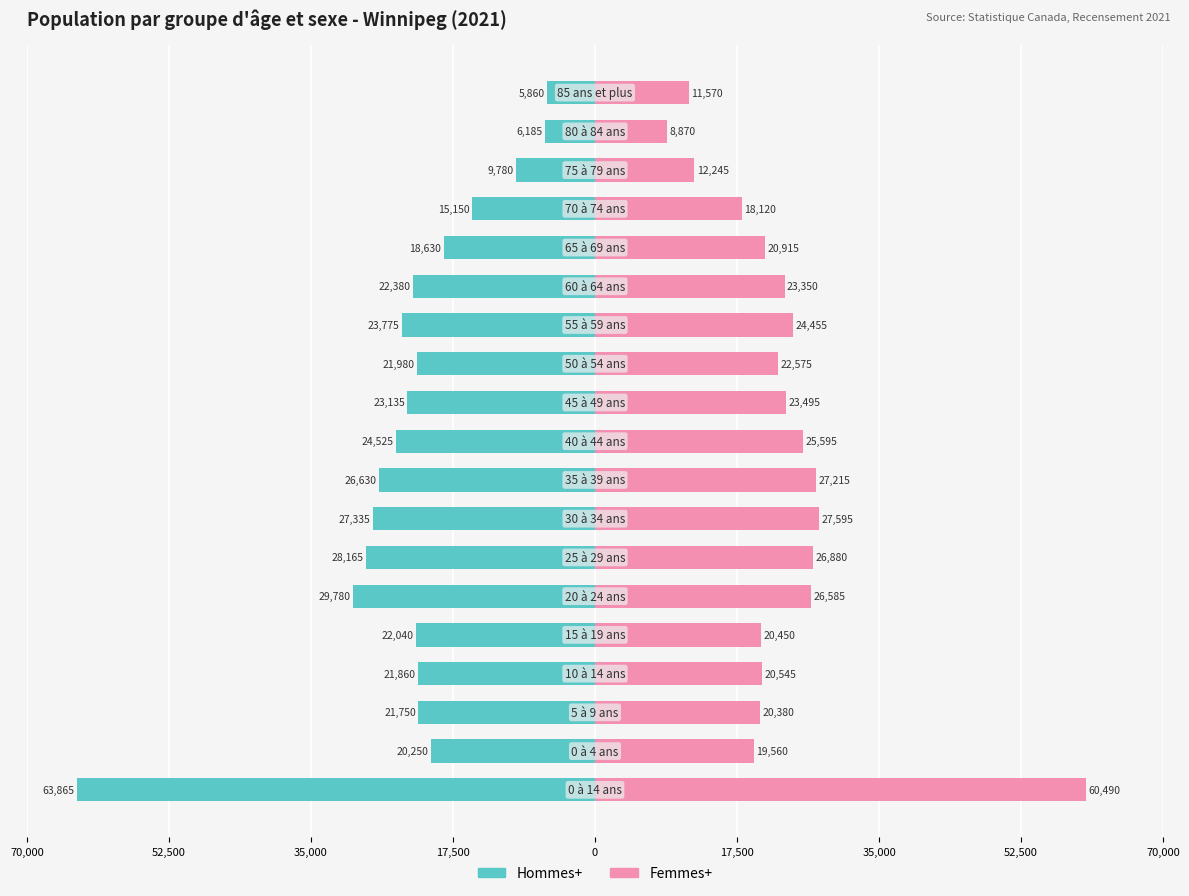

The Hommes+ series shows -29176 at 0. True or false?

False